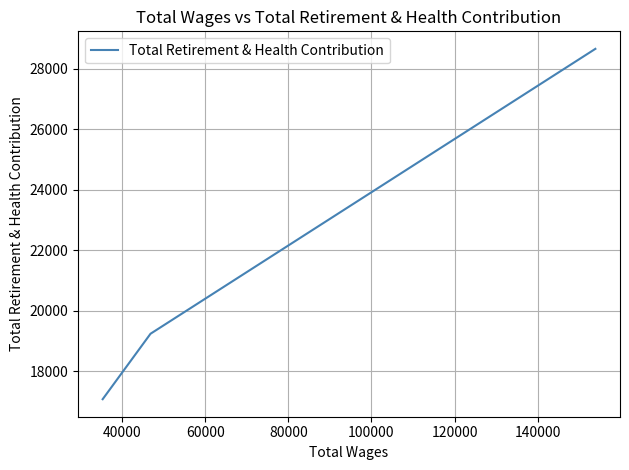

Is it true that the value at 60000 is 8786?

False